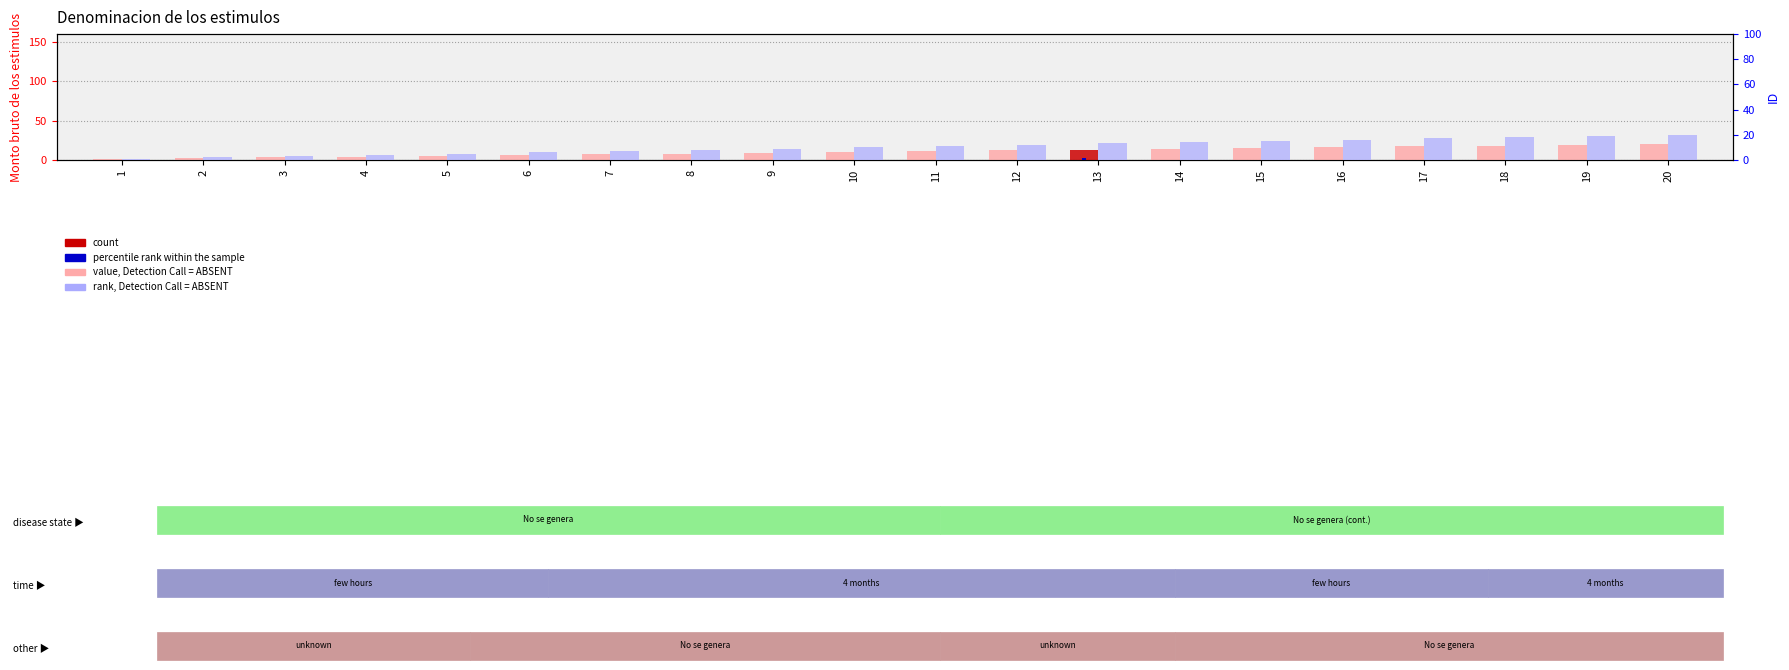

What is the lowest value of the Monto bruto de los estimulos series?

1